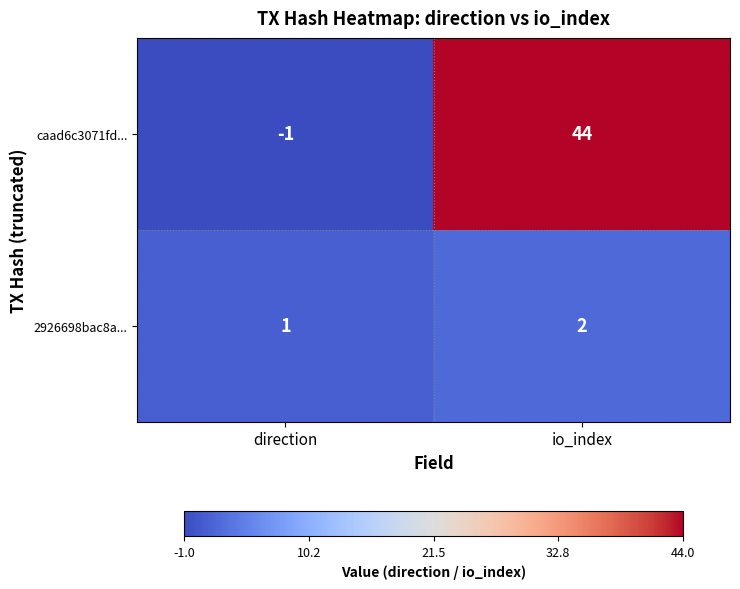

Which label corresponds to the smallest value in the chart?

direction